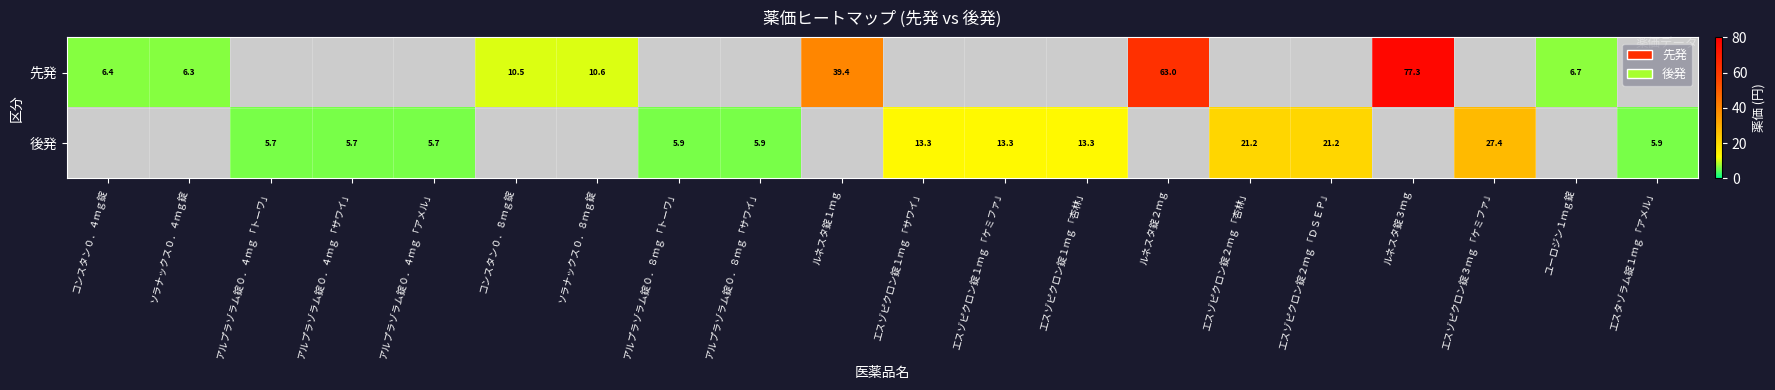

The value of 先発 at ルネスタ錠１ｍｇ is 11.7. True or false?

False